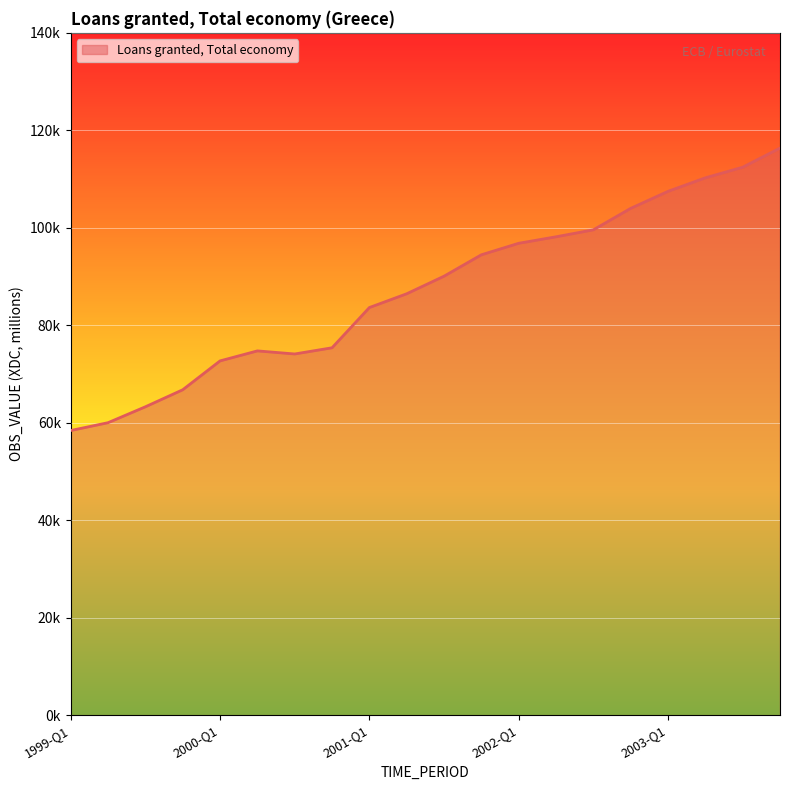

Is this an area chart (filled region under the line)?

Yes